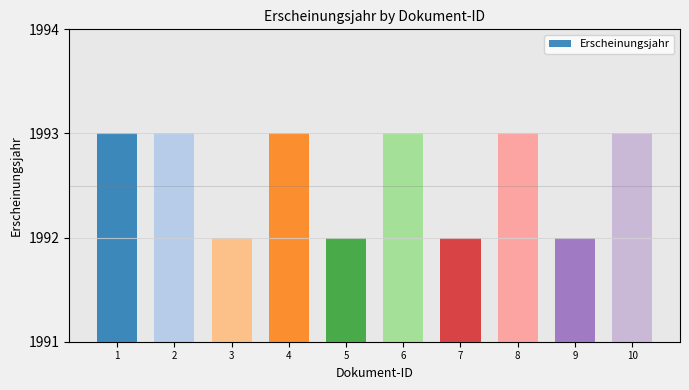

What is the sum of the values at 10 and 9?

3985